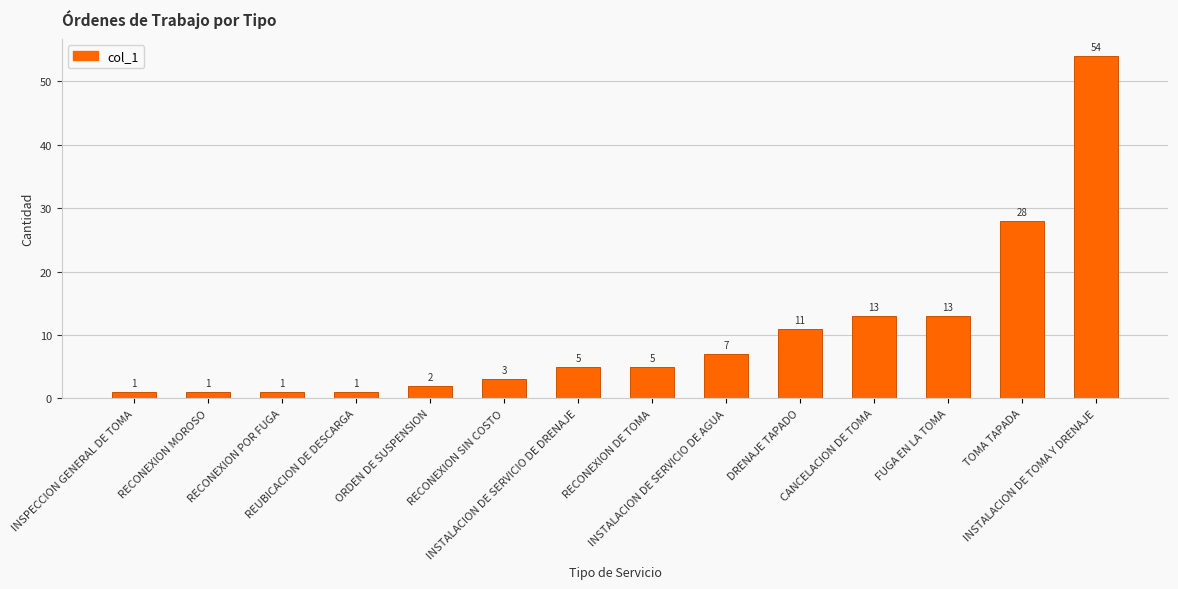

How many data points does each series have?

14